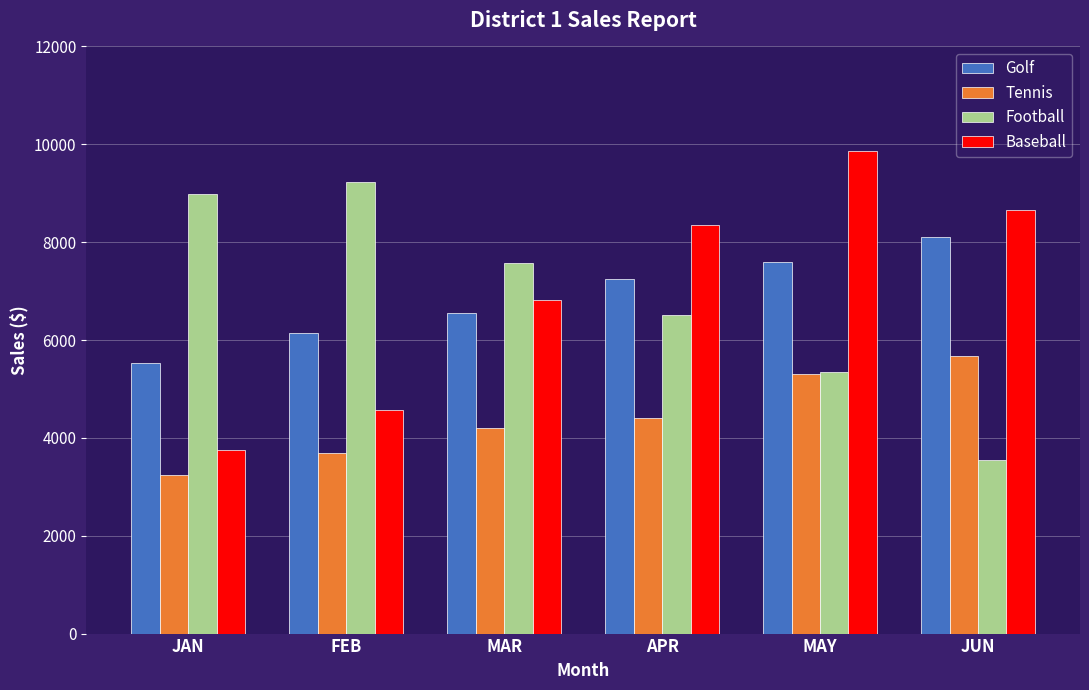

What is the label of the 3rd bar from the right?

APR